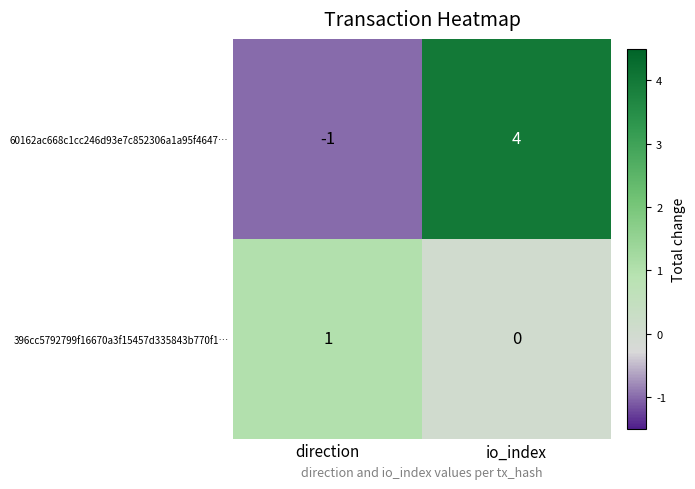

What is the sum of the 60162ac668c1cc246d93e7c852306a1a95f4647… values at direction and io_index?

3